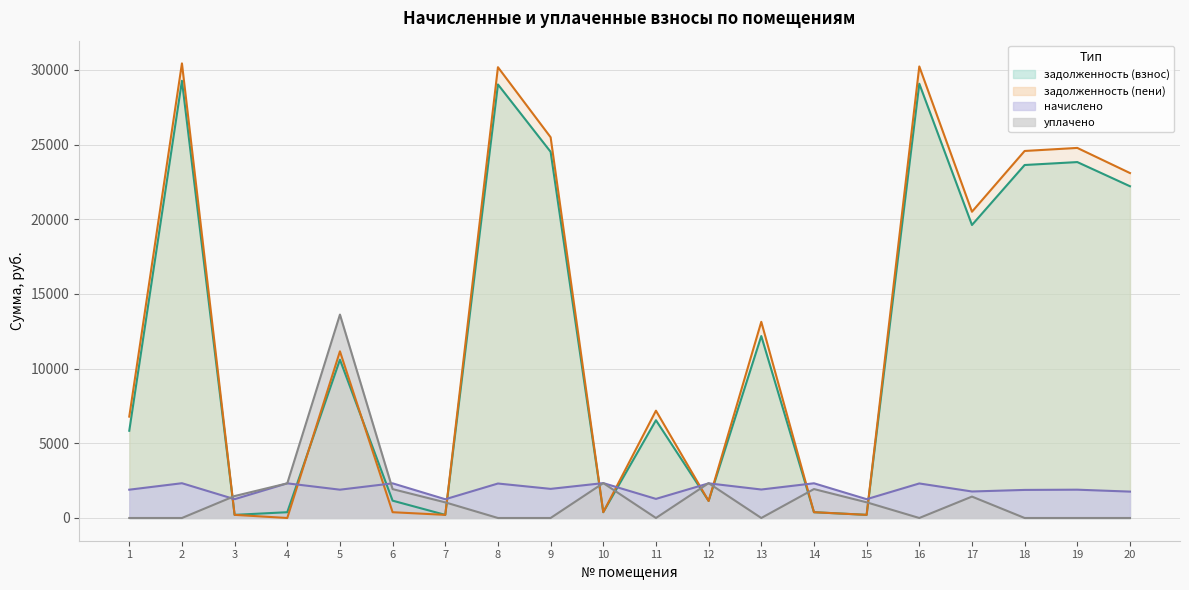

Which label corresponds to the smallest value in the chart?

4